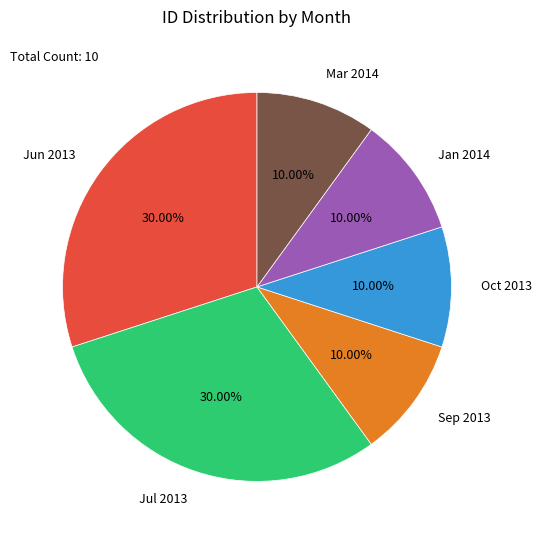

How many segments does this pie chart have?

6